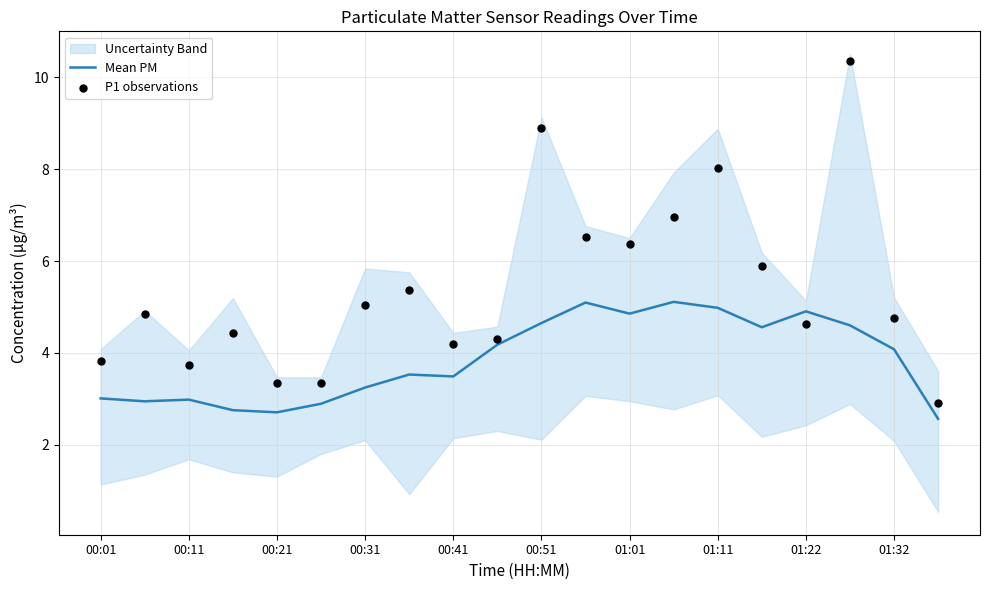

Which series has the widest spread of Y values?

P1 observations